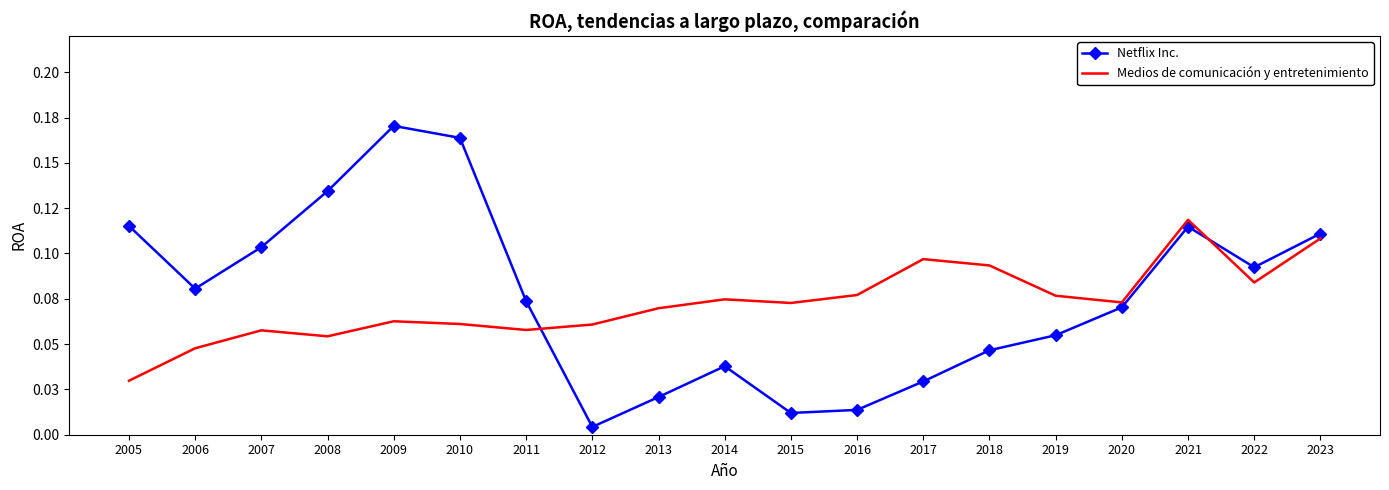

What is the difference between the second highest and minimum values in the Medios de comunicación y entretenimiento series?

0.1